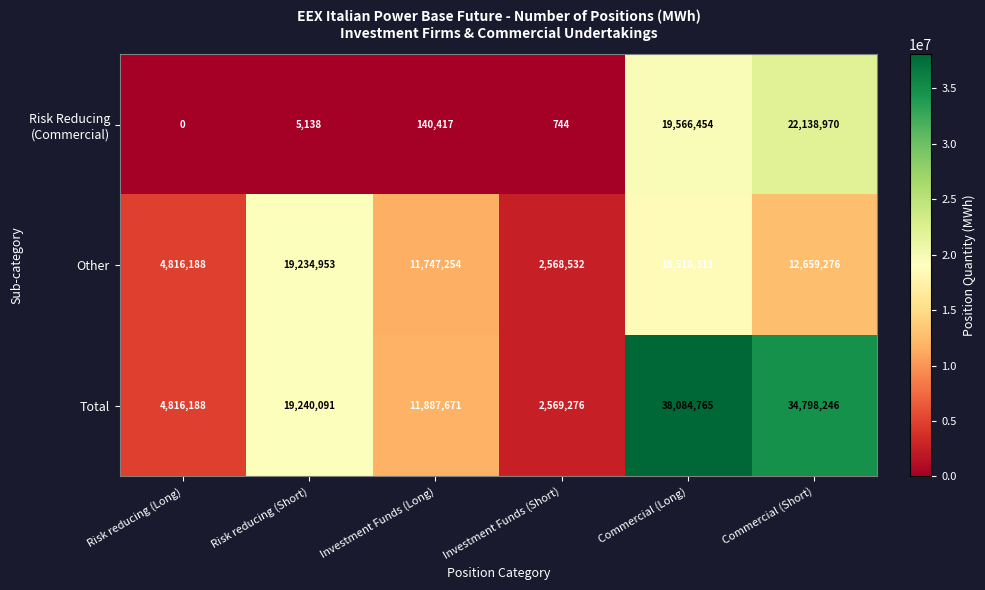

What is the sum of all Total values?

111396237